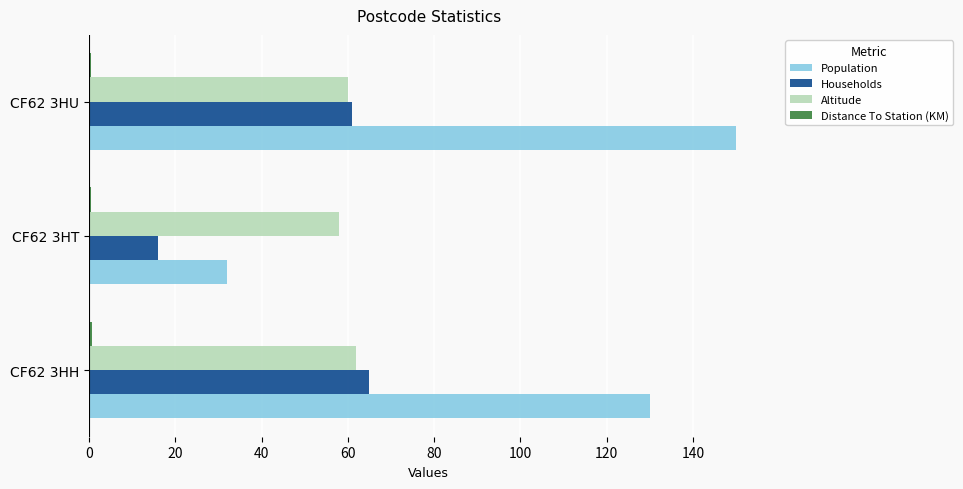

At which category is the sum across all series the highest?

CF62 3HU